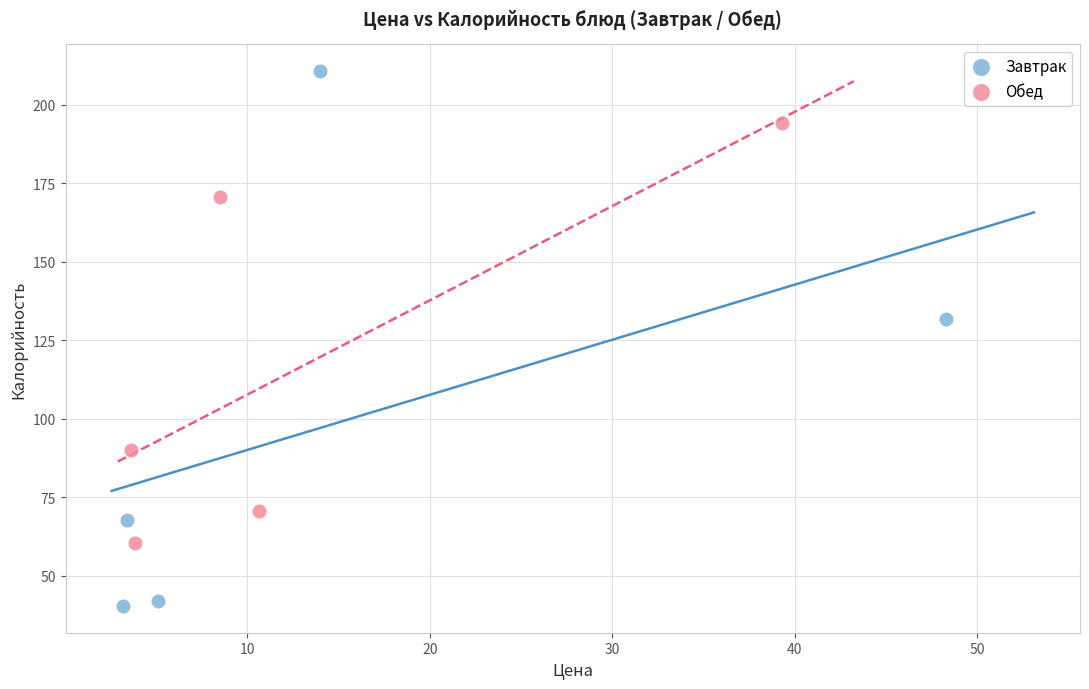

Which series reaches the maximum Y coordinate?

Завтрак